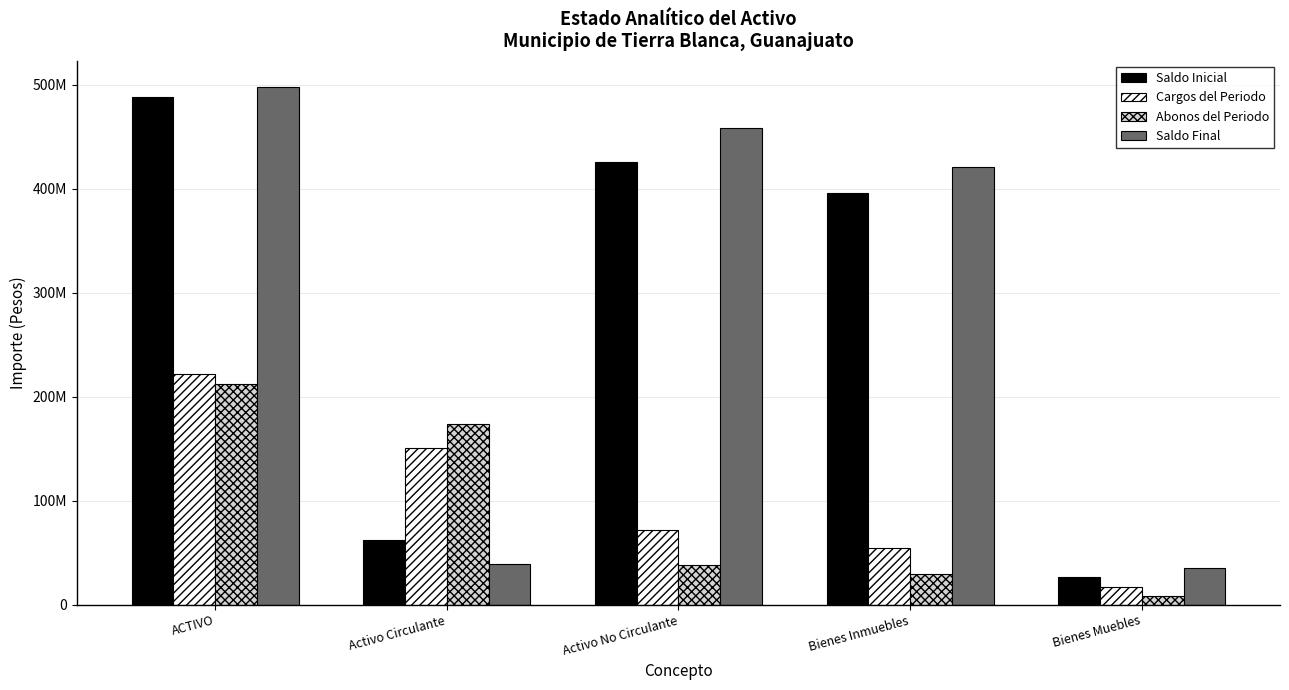

What is the difference between the second highest and minimum values in the Saldo Inicial series?

398721360.9